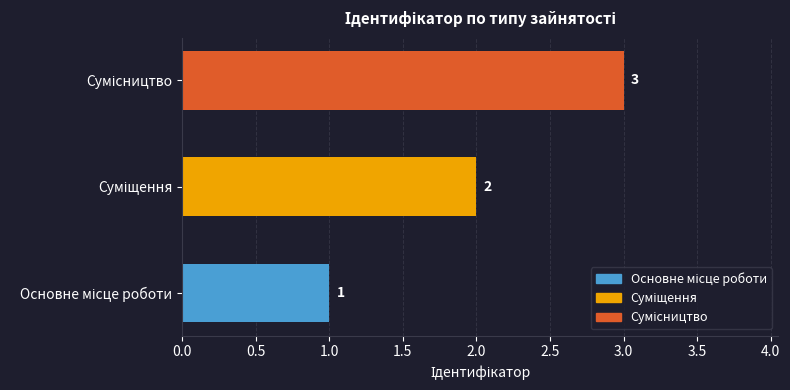

What is the sum of all values?

6